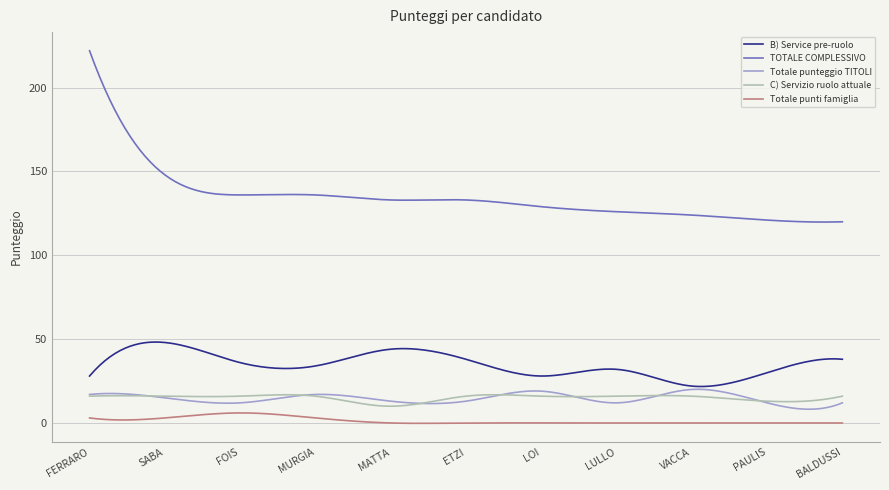

What is the difference between the second highest and second lowest values in the TOTALE COMPLESSIVO series?

98.1